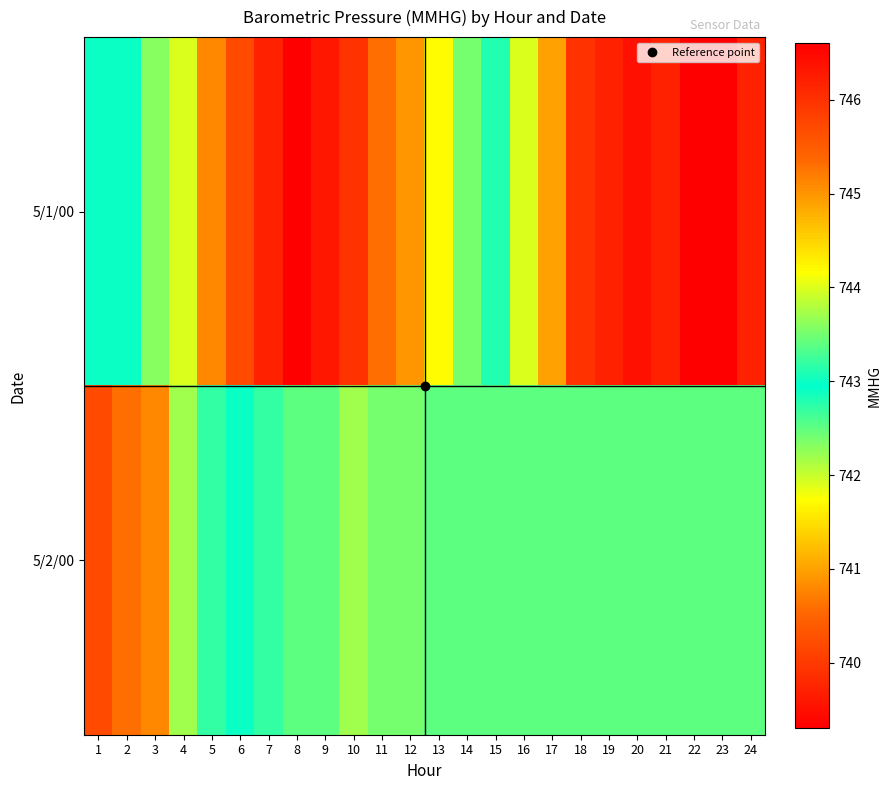

Reading left to right, transcribe all the data shown in this chart.

5/1/00: 1=743.0	2=743.0	3=743.6	4=744.0	5=745.1	6=745.7	7=746.2	8=746.6	9=746.3	10=746.0	11=745.3	12=745.0	13=744.2	14=743.5	15=742.8	16=741.9	17=741.0	18=739.9	19=739.7	20=739.5	21=739.7	22=739.3	23=739.3	24=739.7
5/2/00: 1=740.2	2=740.6	3=740.8	4=742.2	5=742.7	6=743.0	7=743.2	8=743.4	9=743.4	10=743.7	11=743.5	12=743.5	13=743.4	14=743.4	15=743.4	16=743.4	17=743.4	18=743.4	19=743.4	20=743.4	21=743.4	22=743.4	23=743.4	24=743.4